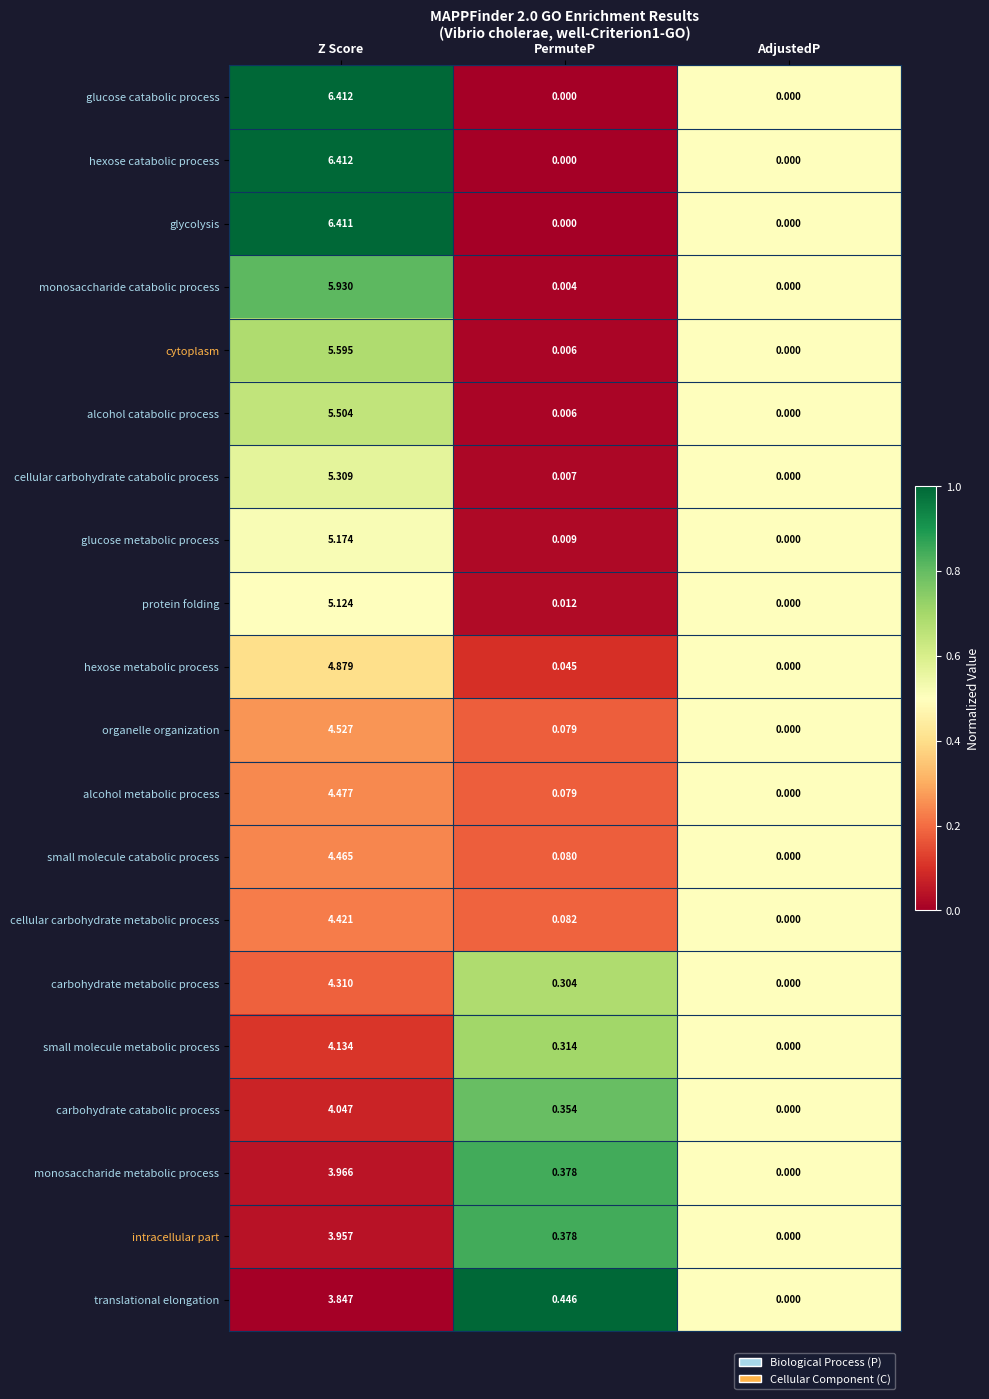

Is the value of protein folding at AdjustedP greater than the value of cellular carbohydrate metabolic process at Z Score?

No